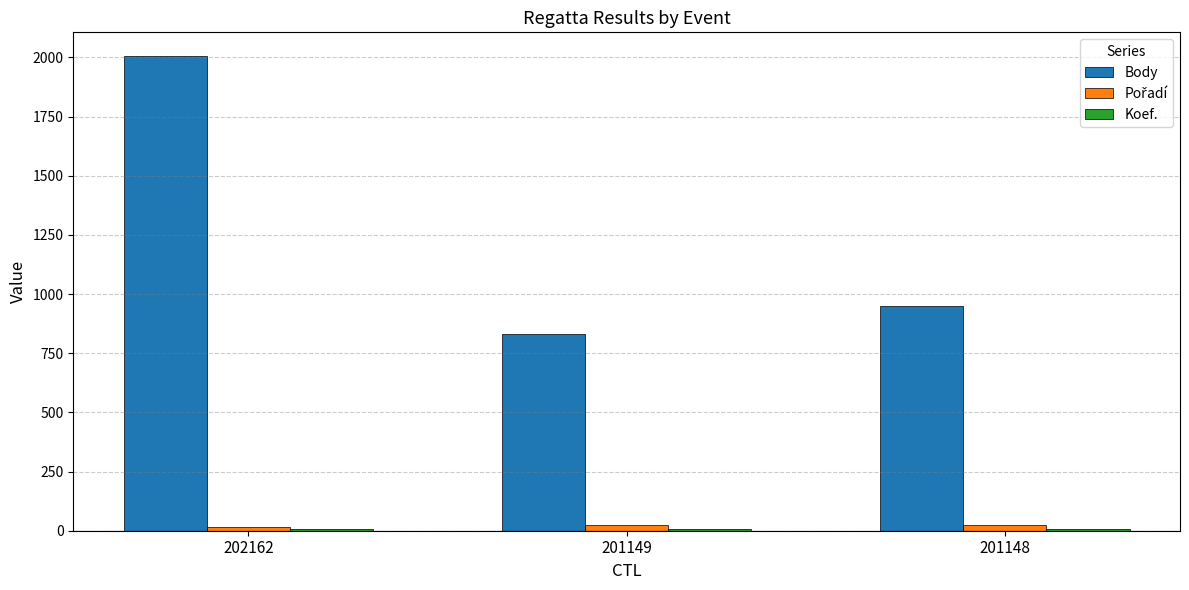

What is the spread (max minus min) of values at 201148?

943